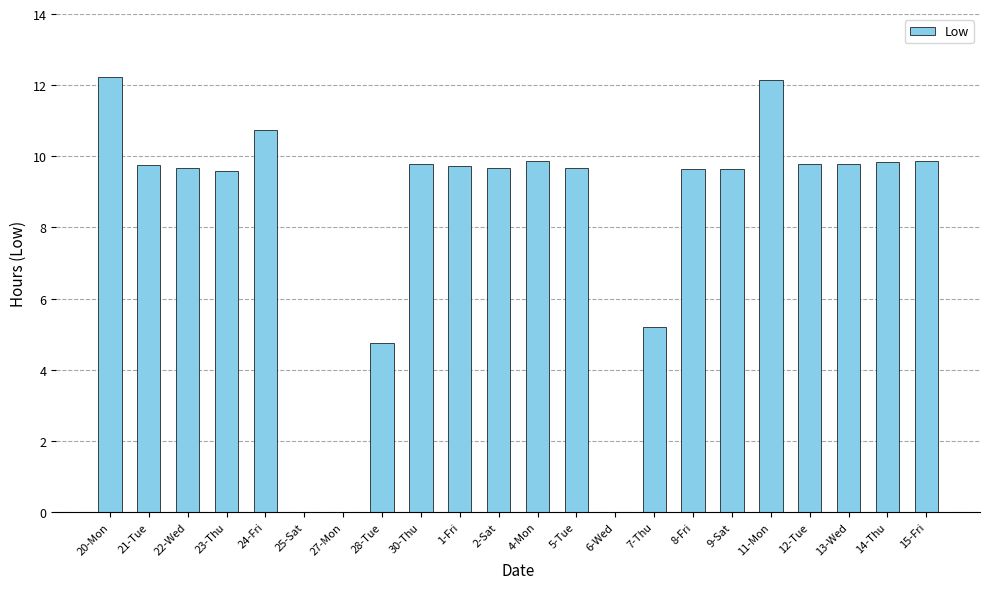

How many categories are shown in the chart?

22